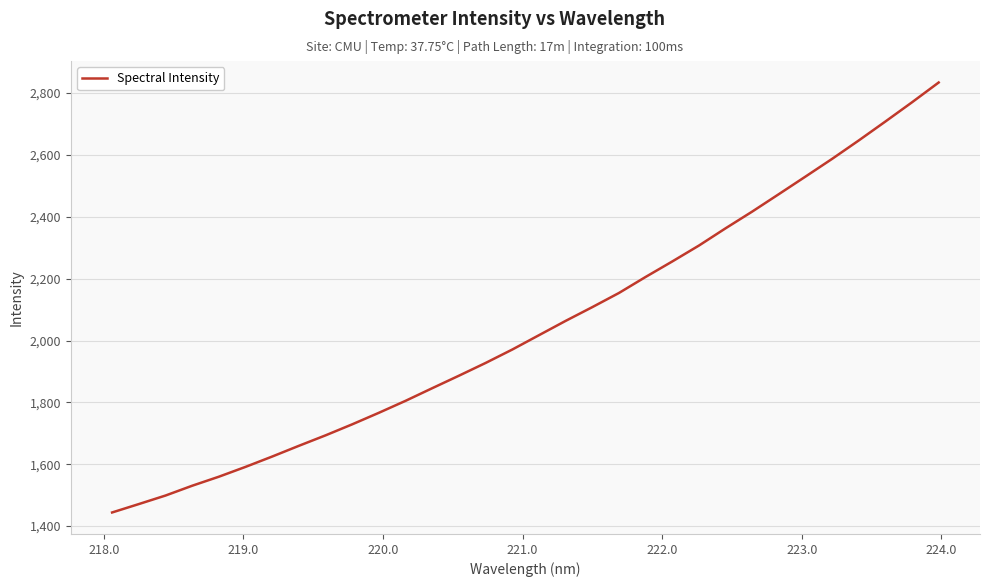

What is the minimum value shown in the chart?

1444.2